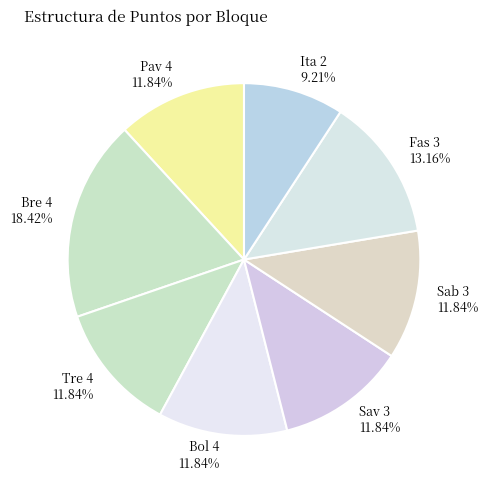

What percentage is the Bol 4 slice, to the nearest percent?

12%